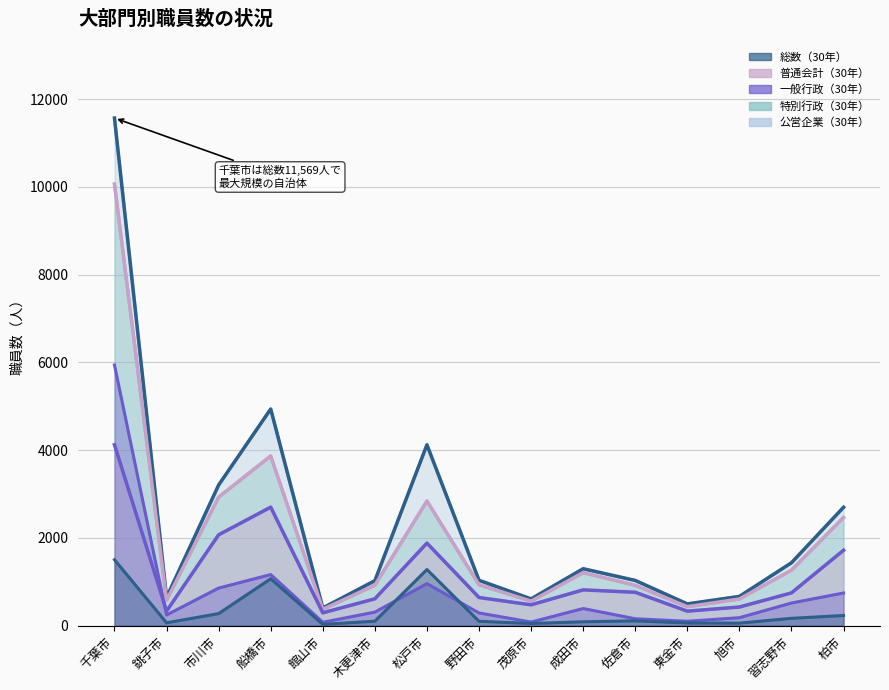

Which series has the largest total across all categories?

総数（30年）